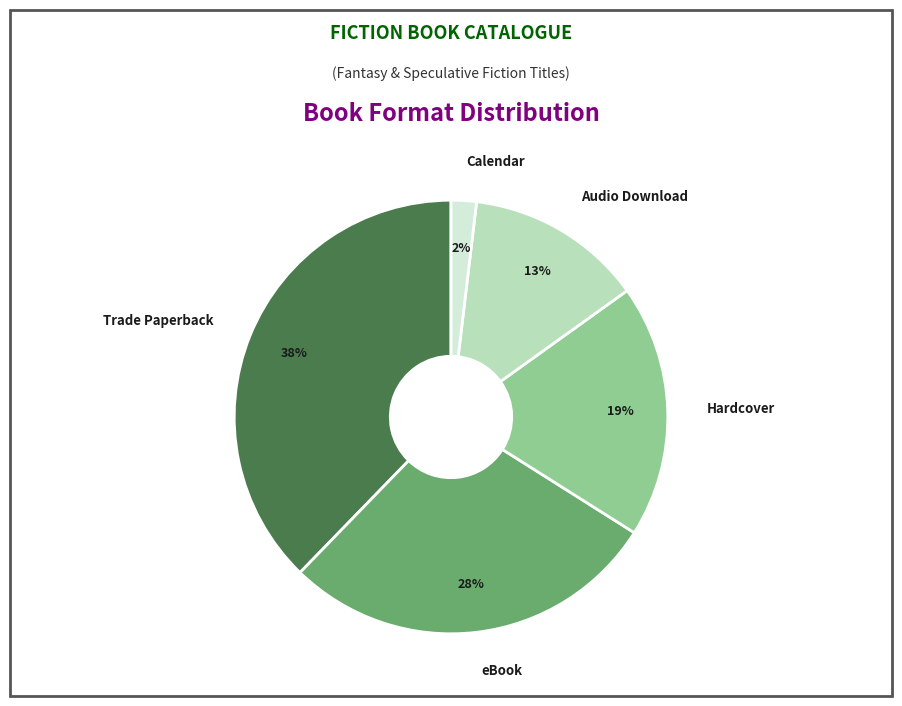

To the nearest percent, what is the average slice percentage?

20%